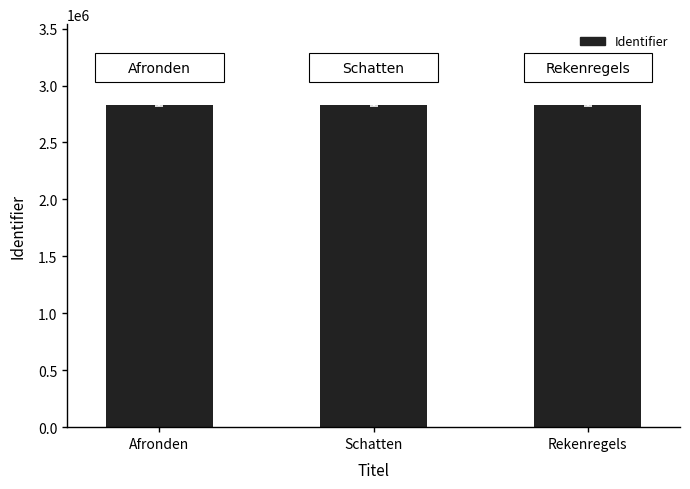

What is the sum of the values at Afronden and Schatten?

5661666